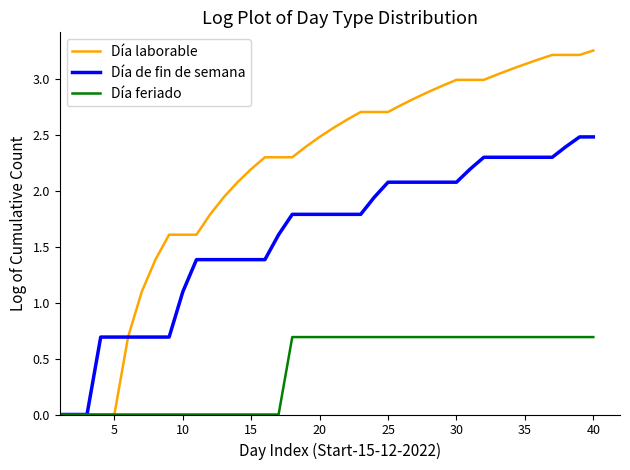

Which series has the widest spread of values?

Día laborable